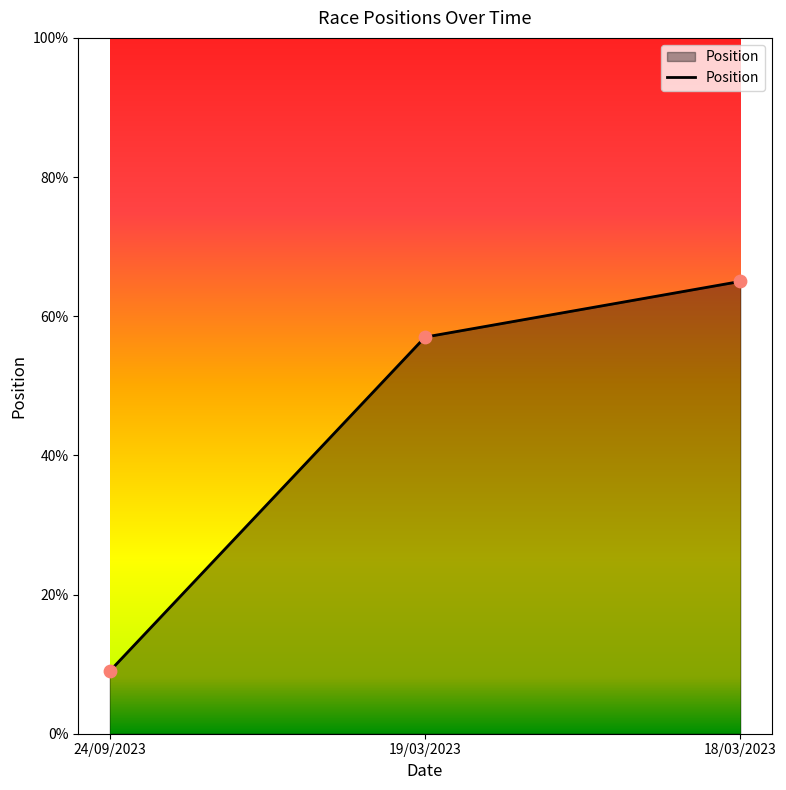

What is the ratio of the value at 18/03/2023 to the value at 19/03/2023?

1.1